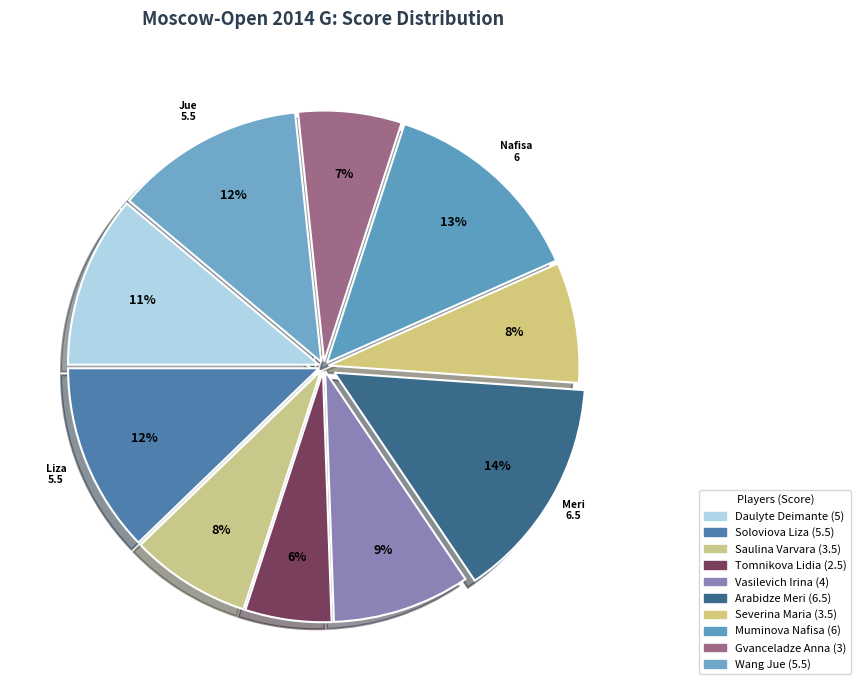

Which has a higher value, Saulina Varvara or Muminova Nafisa?

Muminova Nafisa